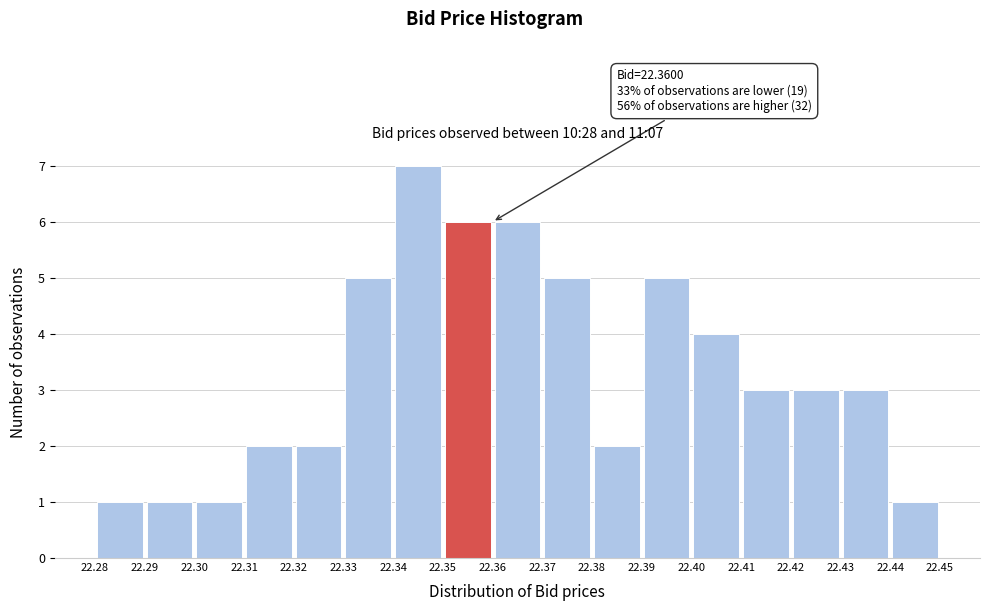

Over which range of the x-axis is the bar tallest?

22.34 to 22.35